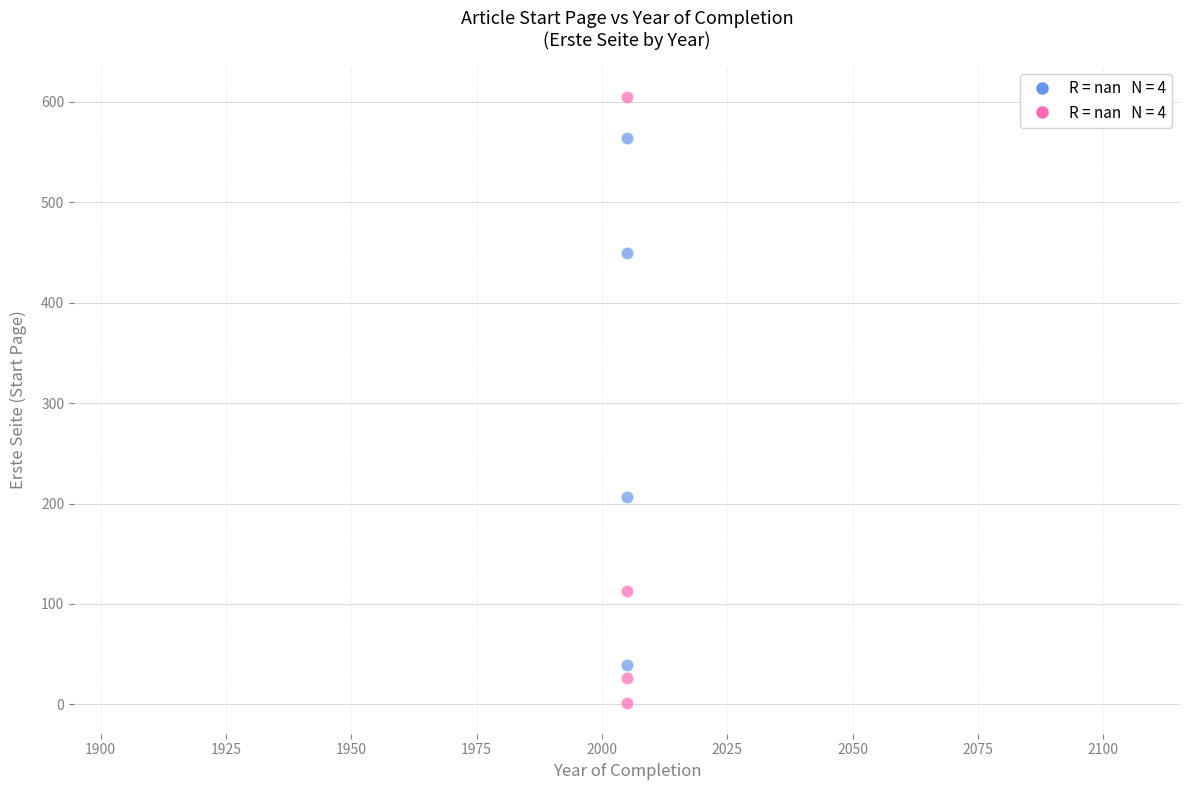

Across all data points, what is the range of Y values (max minus min)?

604